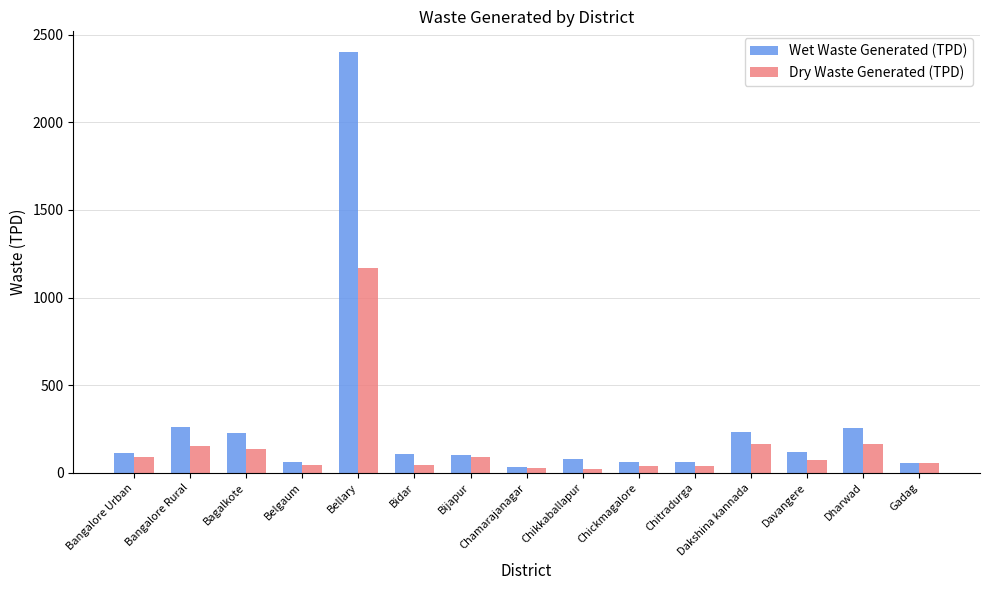

What is the label of the 3rd bar from the left?

Bagalkote